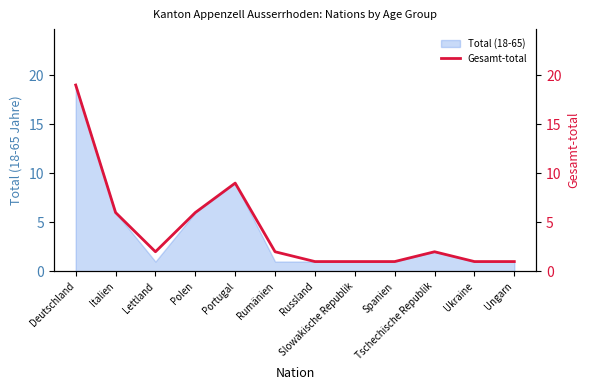

How many data points does each series have?

12